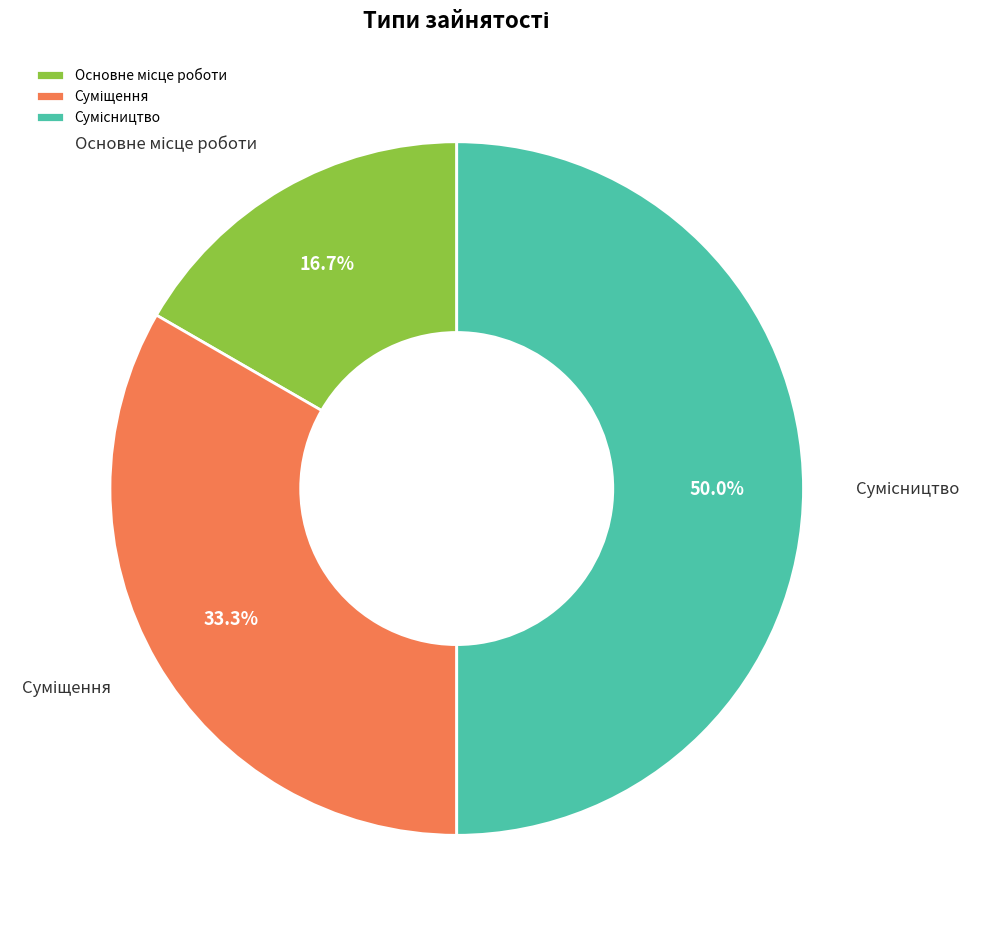

What is the smallest slice in the pie chart?

Основне місце роботи